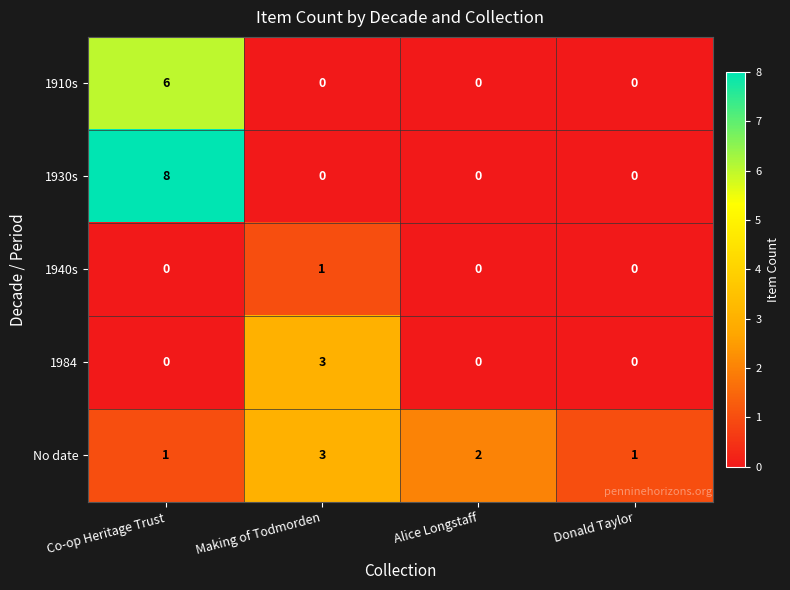

What is the sum of all 1910s values?

6